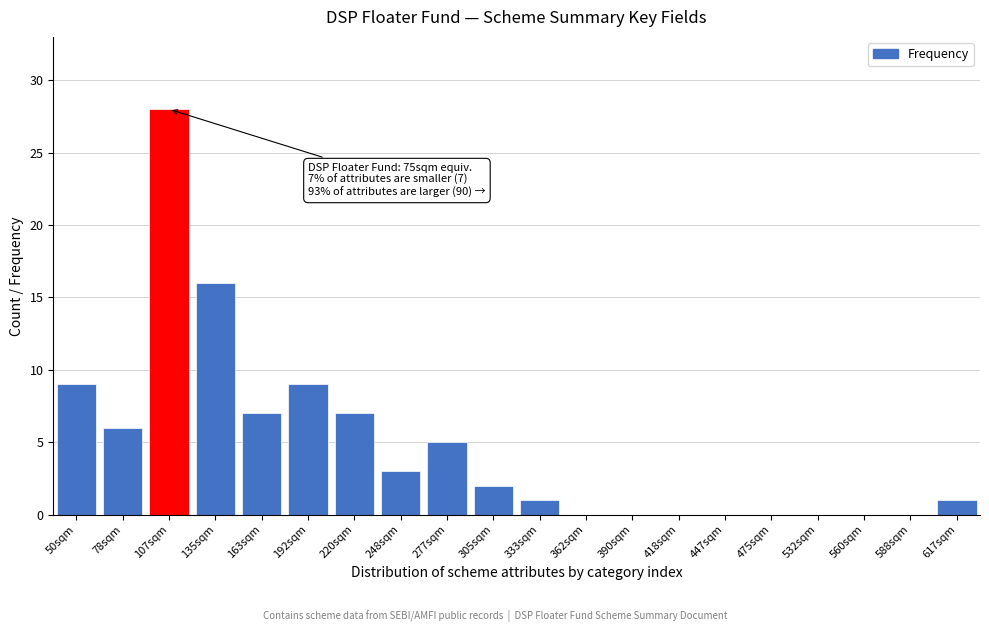

Reading left to right, transcribe all the data shown in this chart.

50sqm=9	78sqm=6	107sqm=28	135sqm=16	163sqm=7	192sqm=9	220sqm=7	248sqm=3	277sqm=5	305sqm=2	333sqm=1	362sqm=0	390sqm=0	418sqm=0	447sqm=0	475sqm=0	532sqm=0	560sqm=0	588sqm=0	617sqm=1